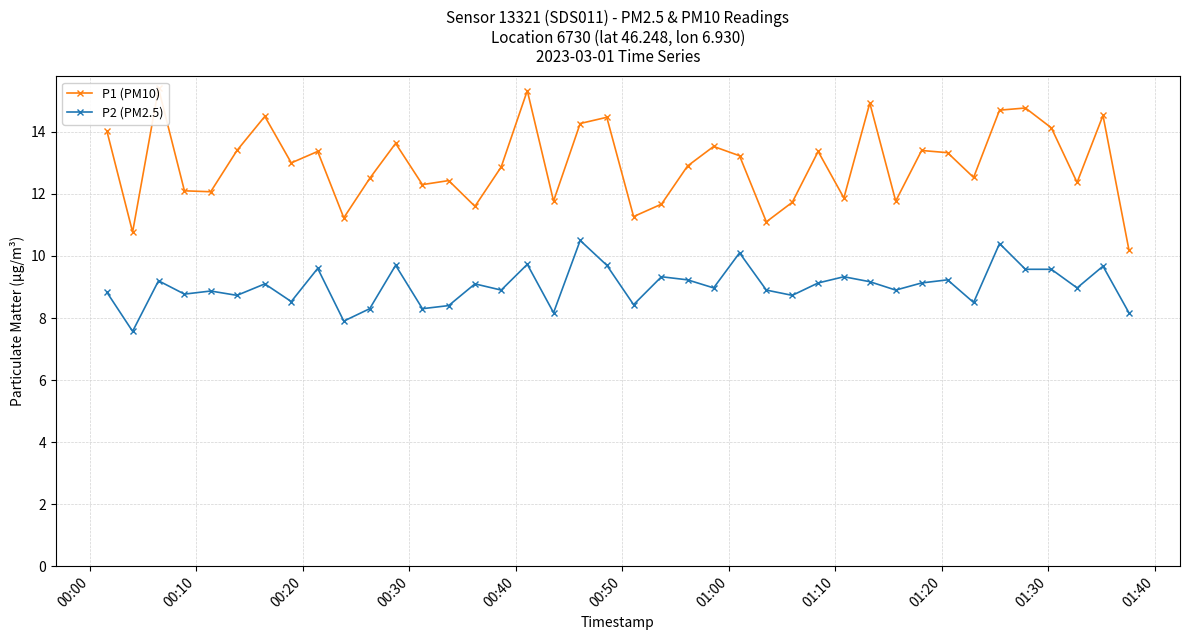

How many values in the P1 (PM10) series exceed 13?

19